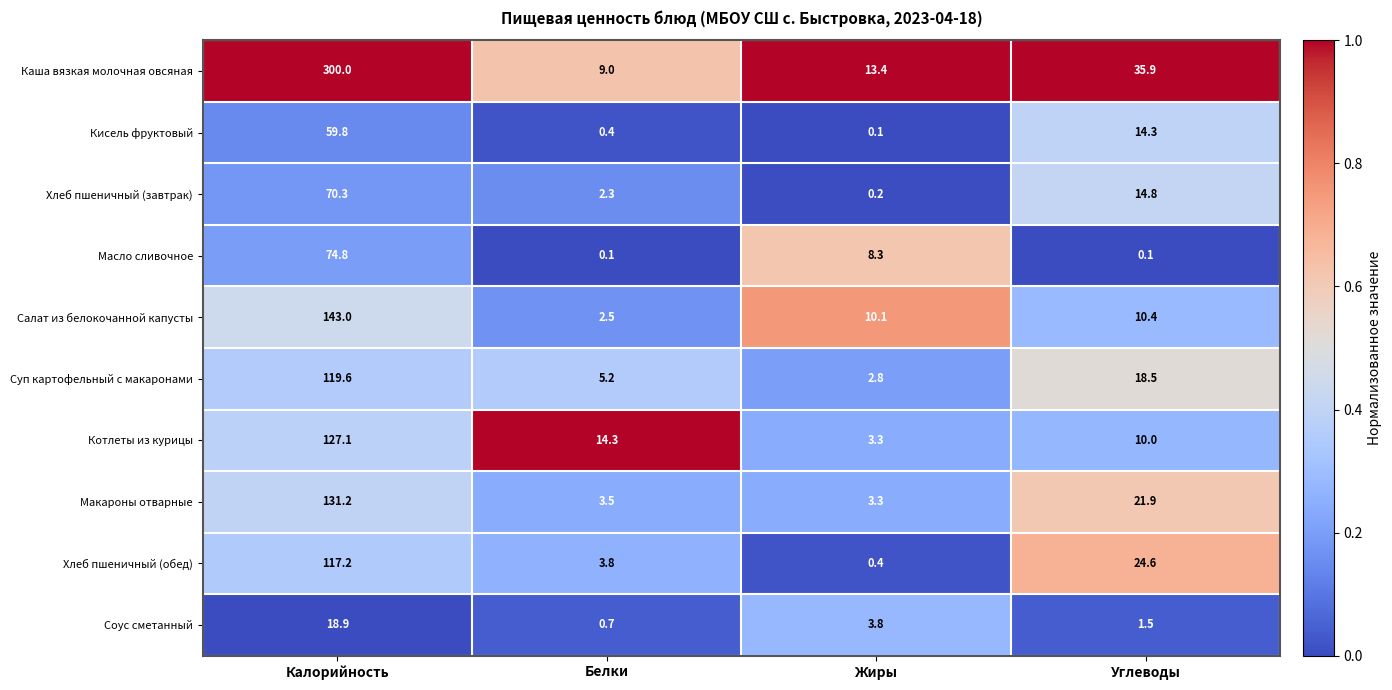

What is the highest value of the Котлеты из курицы series?

127.1